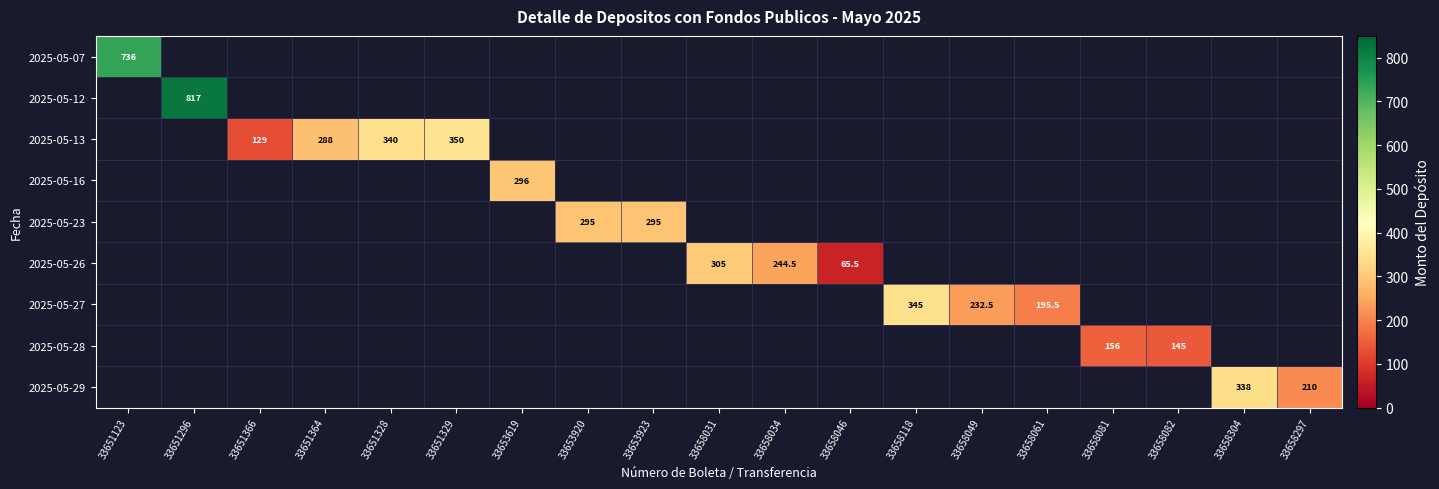

How many data points does each series have?

19